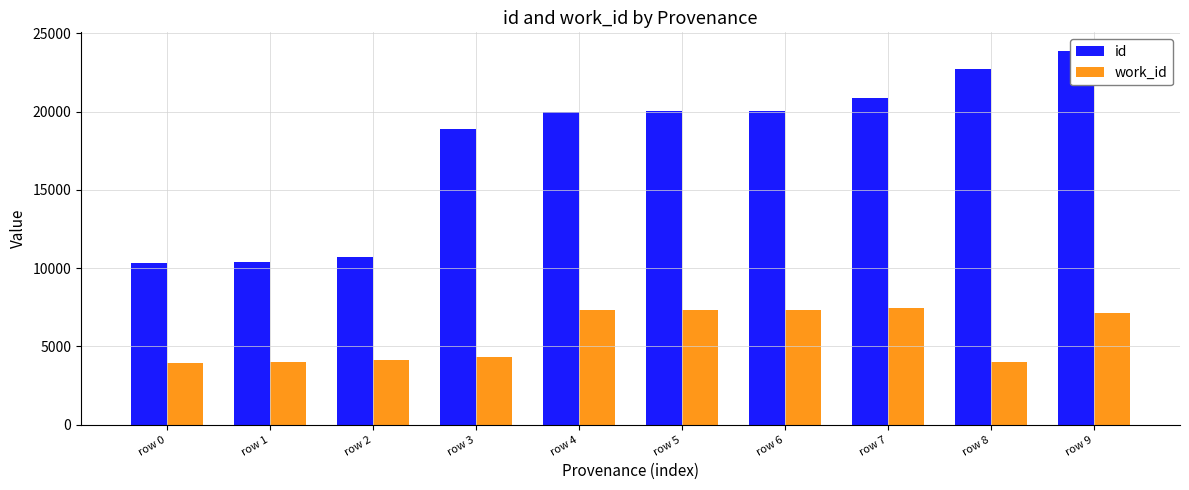

What is the sum of the id values at row 2 and row 5?

30686